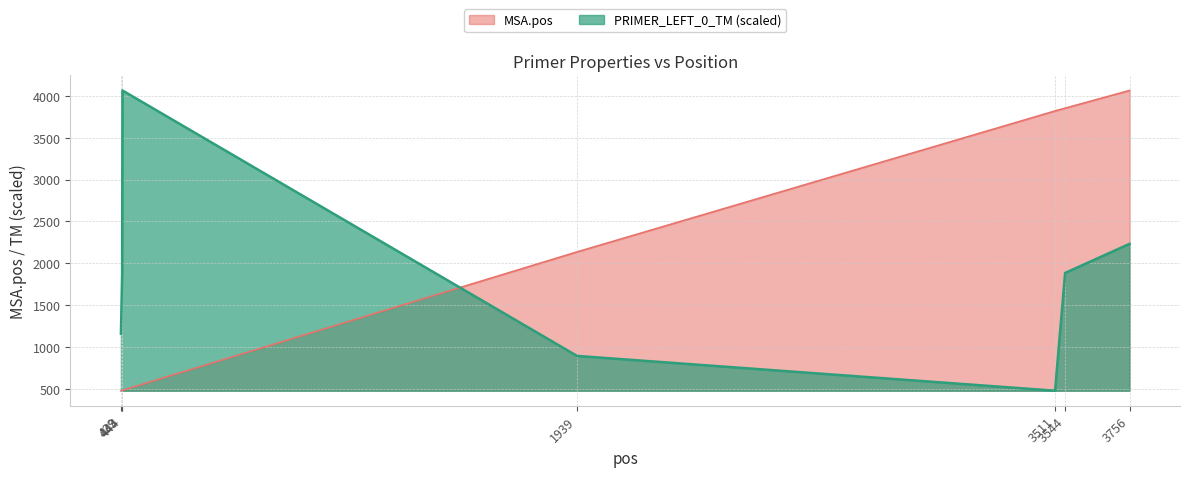

Which series changed the most between 443 and 3511?

MSA.pos